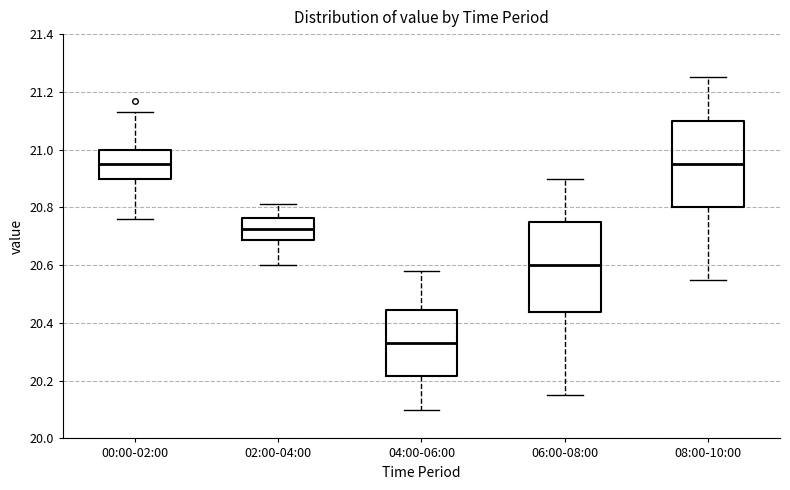

Reading left to right, transcribe this box plot: for each box, give where its median line is, the range the box spans, and where its two whiskers end, as read against the y-axis. The values are not printed on the chart, so give them approximately, as read against the axis.

00:00-02:00: median 20.96, box 20.90 to 21.00, whiskers 20.76 to 21.14
02:00-04:00: median 20.72, box 20.68 to 20.76, whiskers 20.60 to 20.82
04:00-06:00: median 20.34, box 20.22 to 20.44, whiskers 20.10 to 20.58
06:00-08:00: median 20.60, box 20.44 to 20.76, whiskers 20.16 to 20.90
08:00-10:00: median 20.96, box 20.80 to 21.10, whiskers 20.56 to 21.26